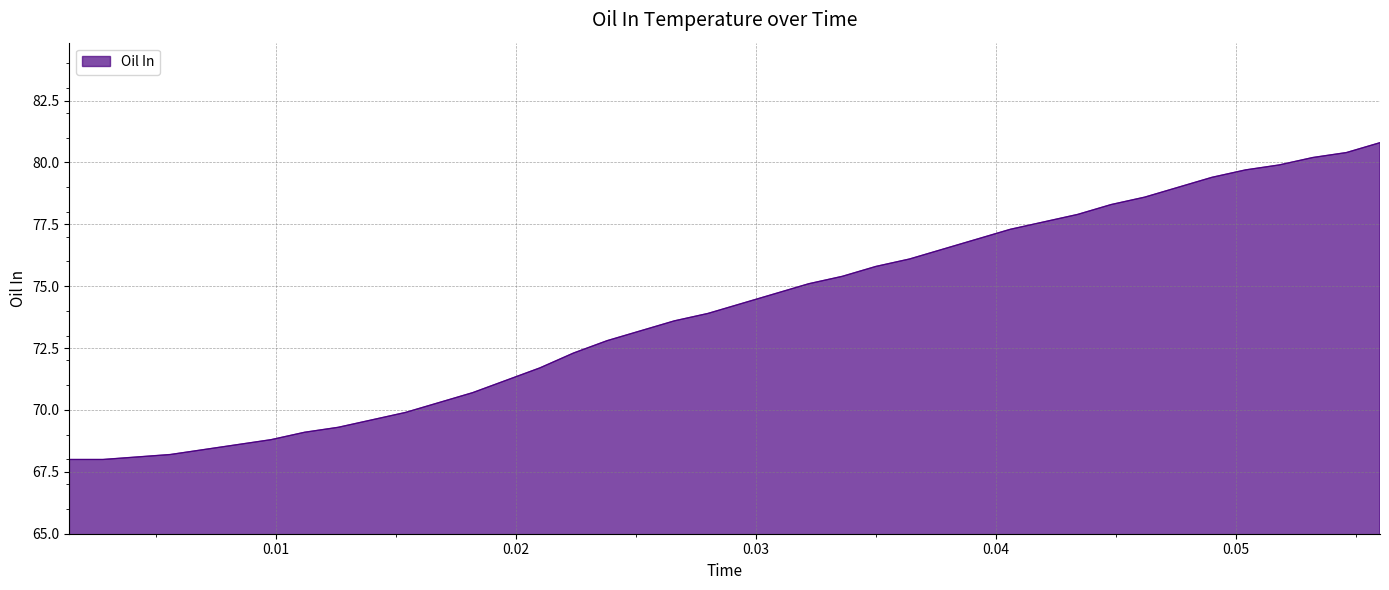

What is the difference between the maximum and minimum values?

12.8